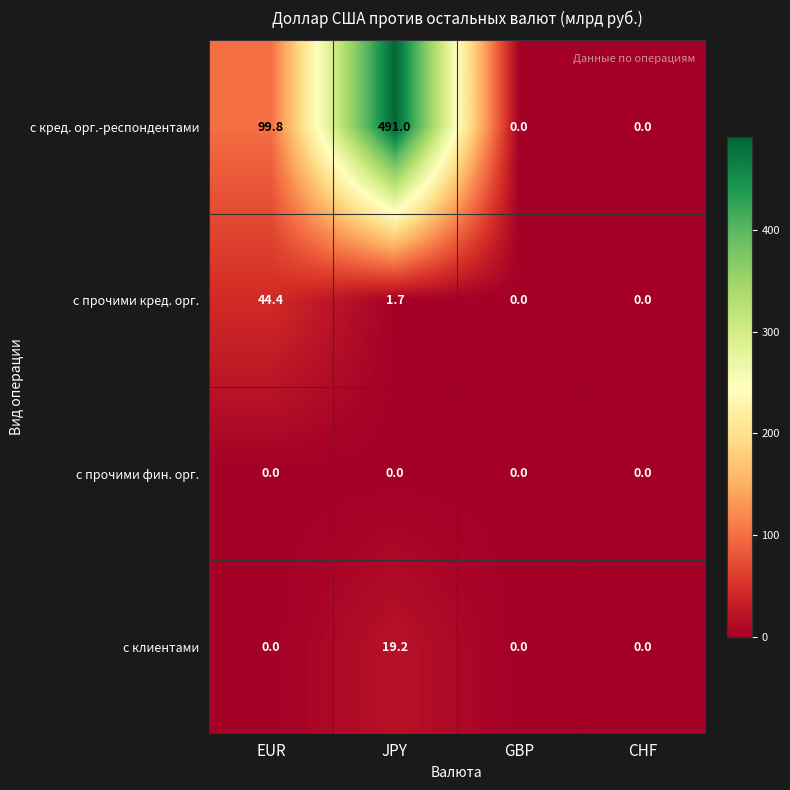

Reading left to right, extract all data points from this chart.

с кред. орг.-респондентами: EUR=99.8	JPY=491.0	GBP=0.0	CHF=0.0
с прочими кред. орг.: EUR=44.4	JPY=1.7	GBP=0.0	CHF=0.0
с прочими фин. орг.: EUR=0.0	JPY=0.0	GBP=0.0	CHF=0.0
с клиентами: EUR=0.0	JPY=19.2	GBP=0.0	CHF=0.0